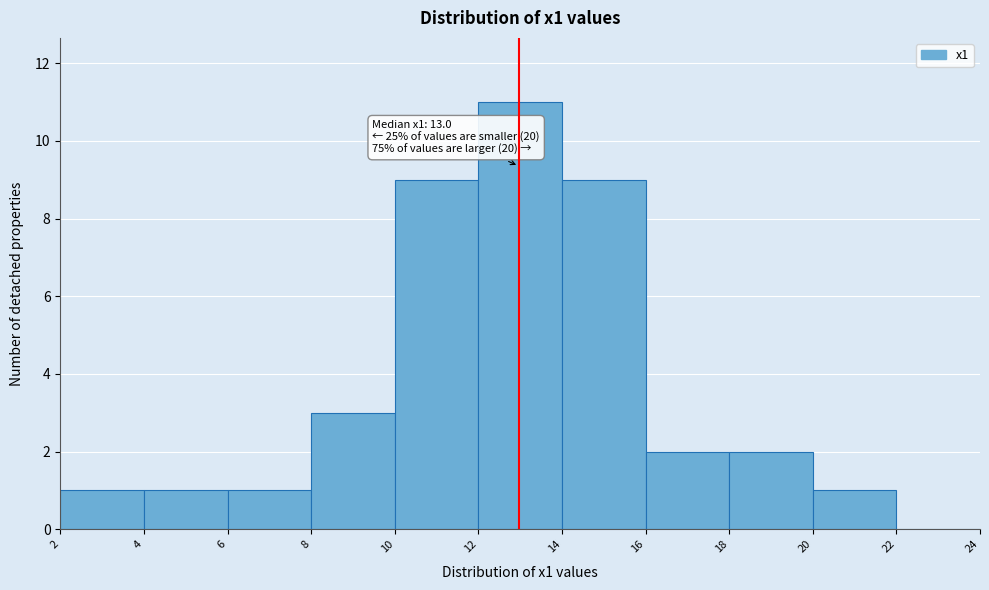

Which range on the x-axis has the tallest bar?

12 to 14